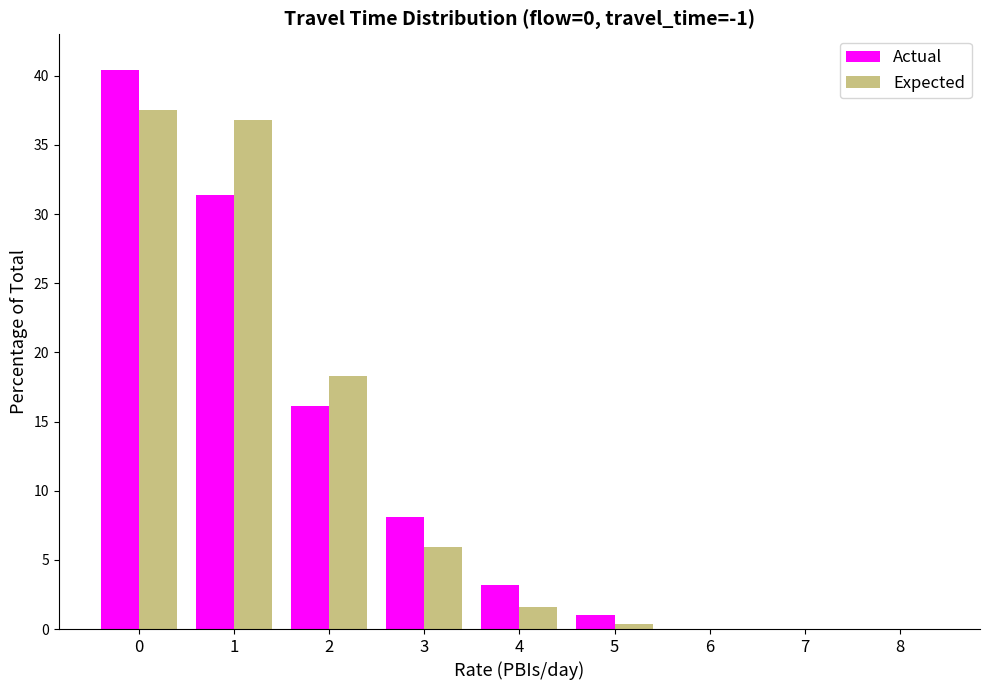

Reading right to left, extract all data points from this chart.

Actual: 8=0.0	7=0.0	6=0.0	5=1.0	4=3.2	3=8.1	2=16.1	1=31.4	0=40.4
Expected: 8=0.0	7=0.0	6=0.0	5=0.4	4=1.6	3=5.9	2=18.3	1=36.8	0=37.5